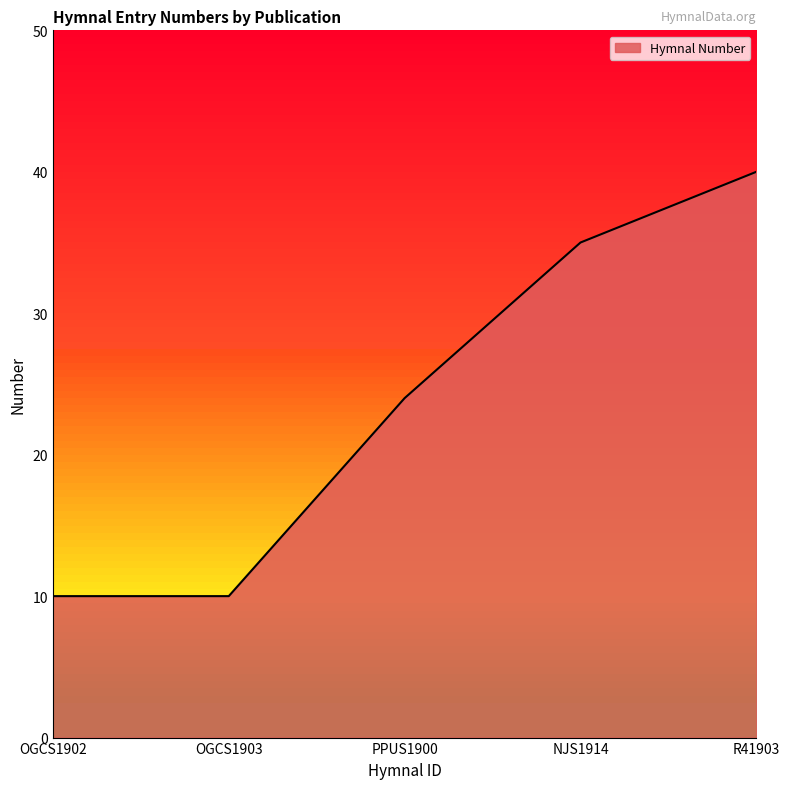

Is it true that the value at PPUS1900 is 6?

False